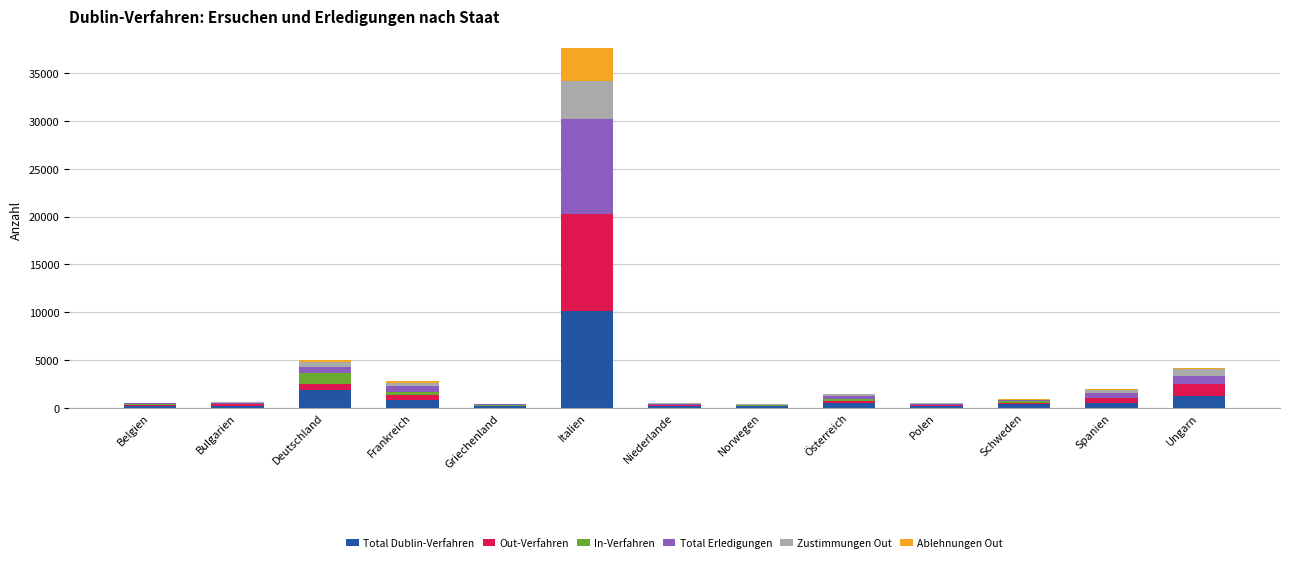

Read the Total Dublin-Verfahren value at Frankreich.

840